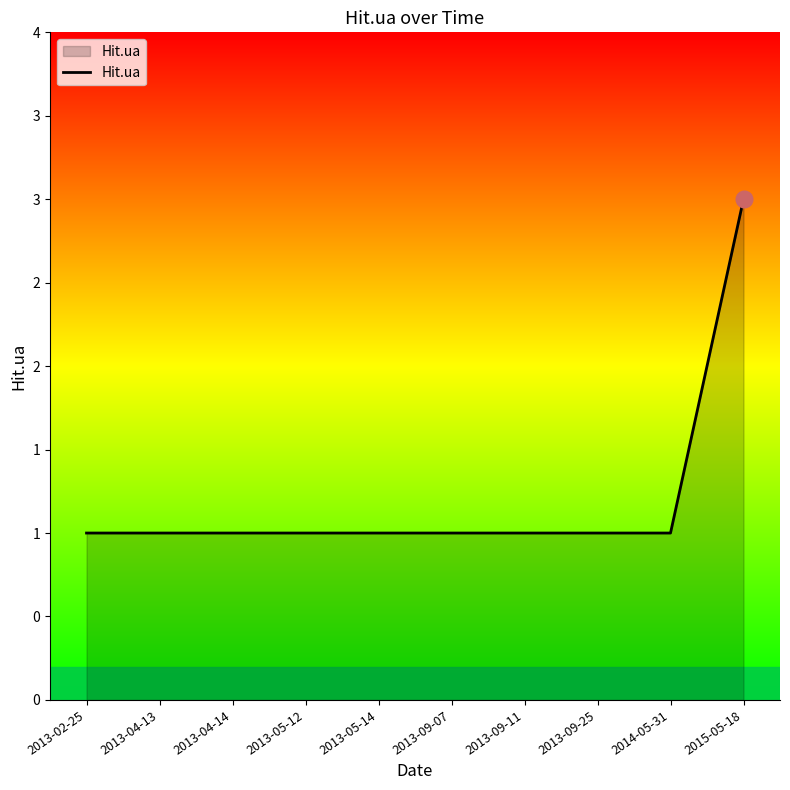

What is the sum of the values at 2013-02-25 and 2013-09-07?

2